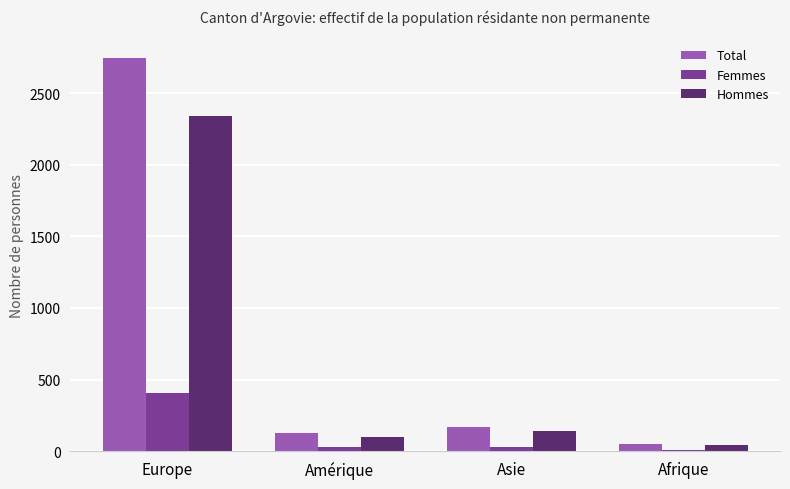

Which category has the highest value in the Hommes series?

Europe